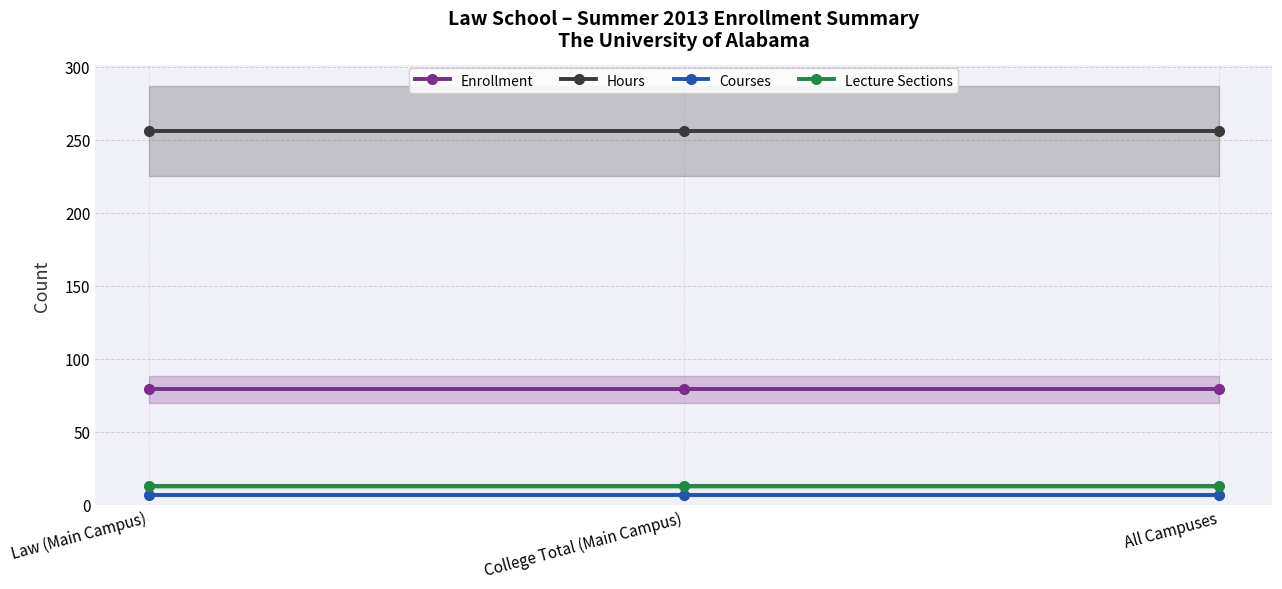

What is the value of the Enrollment point at the 3rd from the left?

79